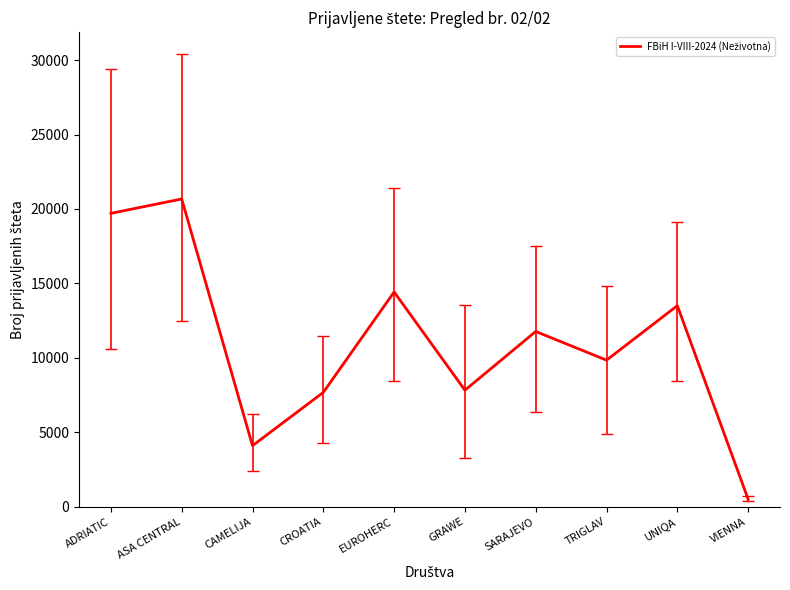

The chart shows a value of 3319 at TRIGLAV. True or false?

False